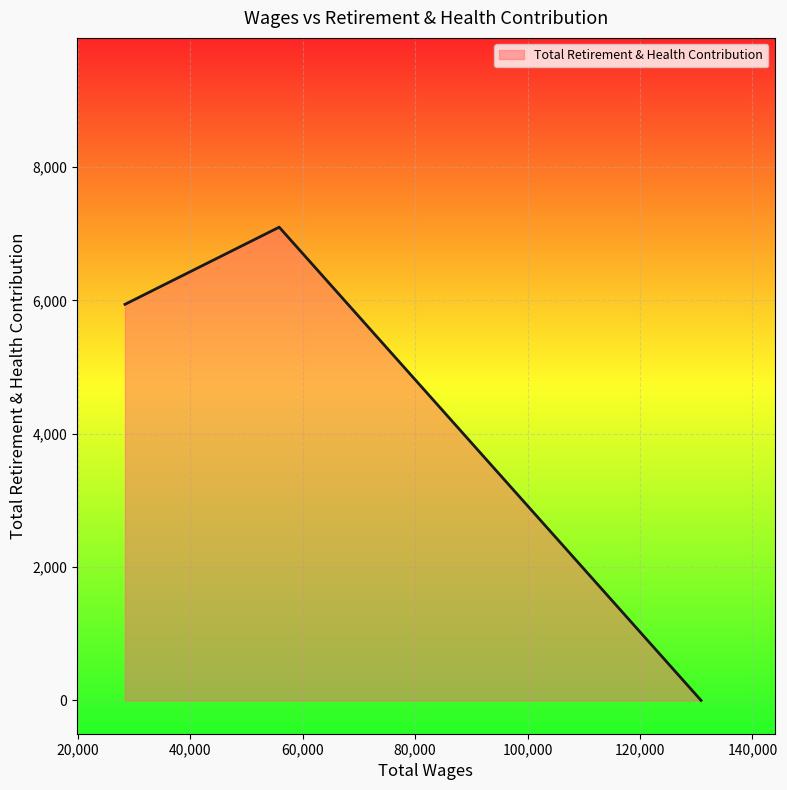

What is the average value?

4345.8